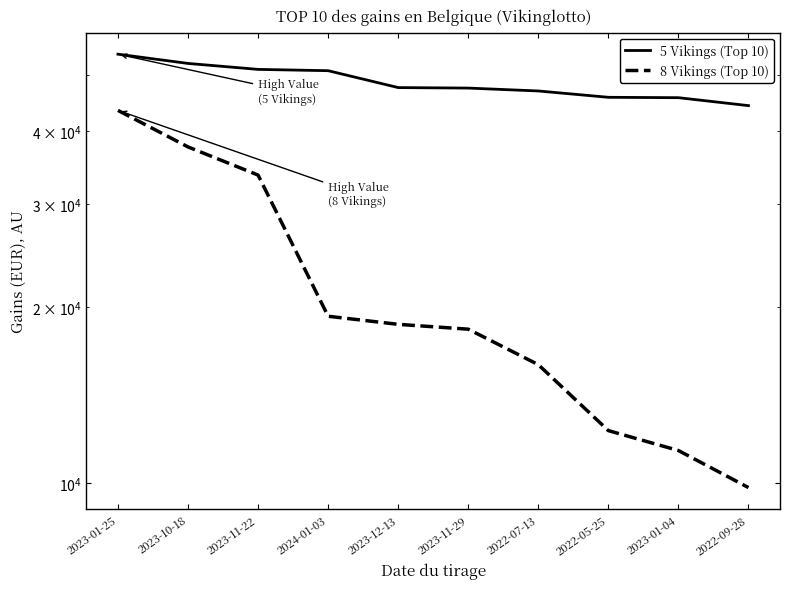

Is the value of 5 Vikings (Top 10) at 2023-10-18 greater than the value of 8 Vikings (Top 10) at 2023-01-04?

Yes